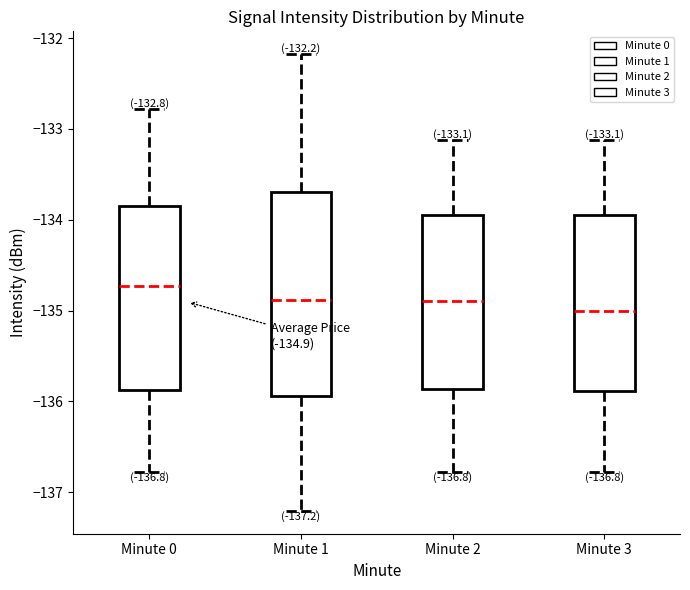

Which box has the highest median line?

Minute 0